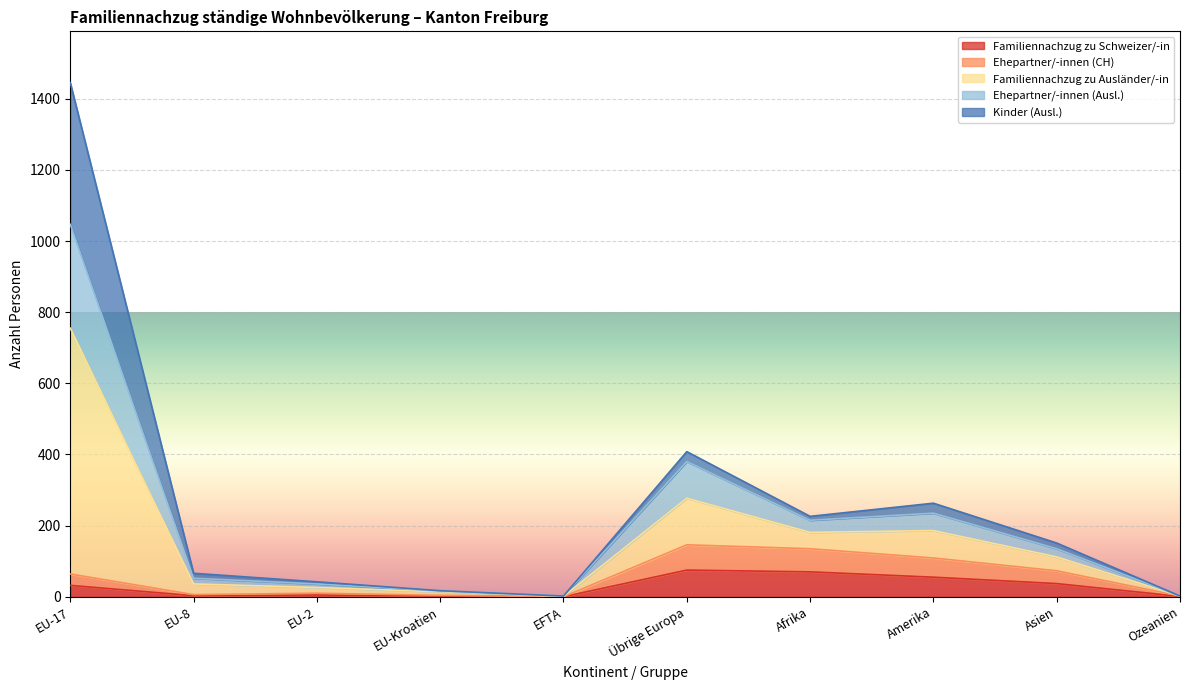

What are all the series names shown in the legend?

Familiennachzug zu Schweizer/-in, Ehepartner/-innen (CH), Familiennachzug zu Ausländer/-in, Ehepartner/-innen (Ausl.), Kinder (Ausl.)